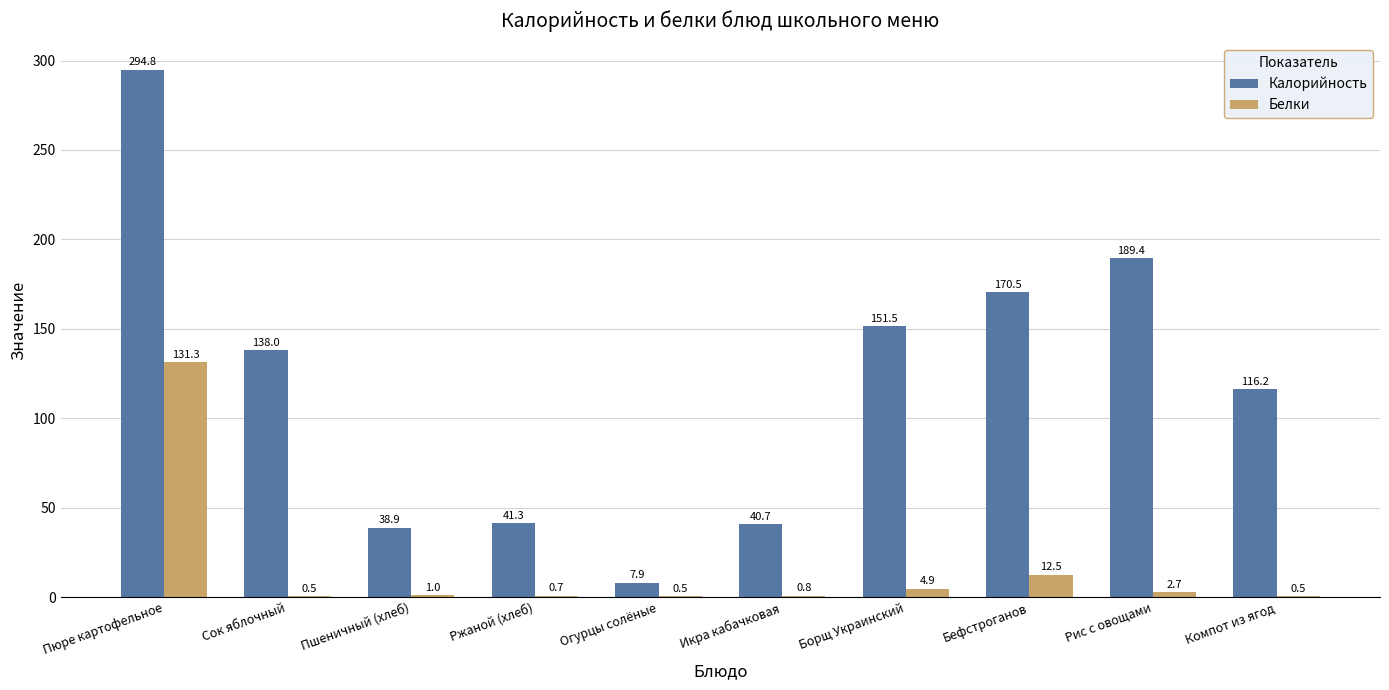

At which category is the sum across all series the highest?

Пюре картофельное